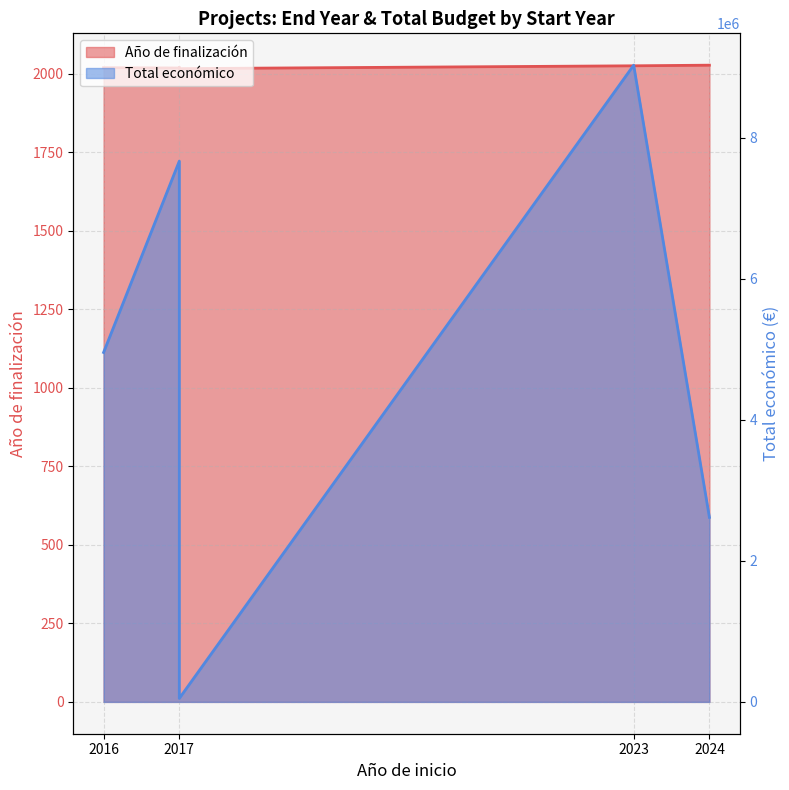

What is the highest value of the Total económico series?

9025268